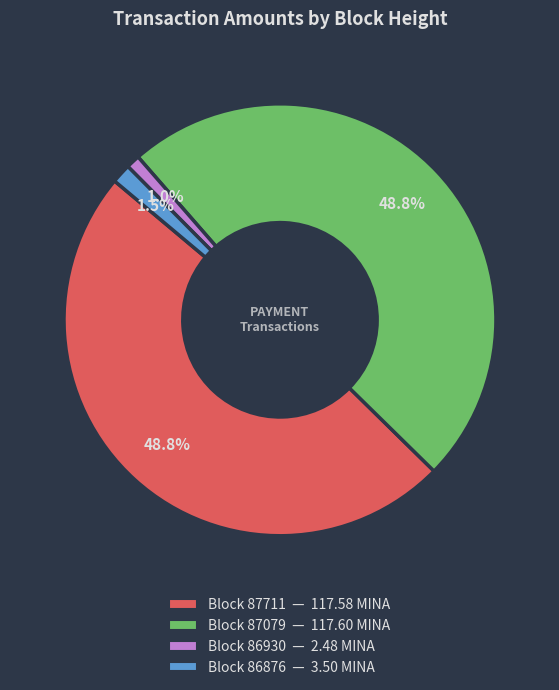

Does any single category account for the majority?

No